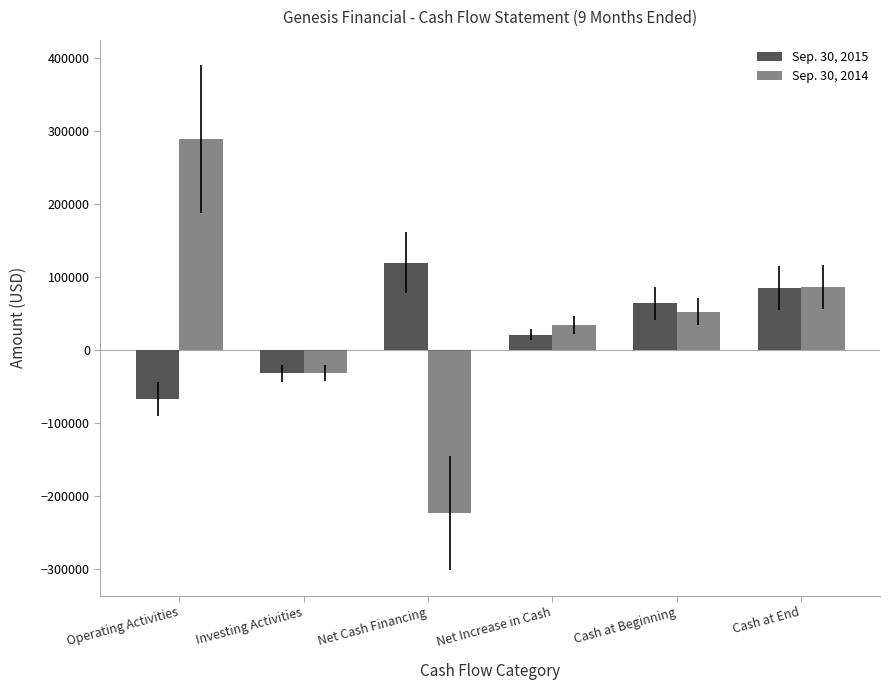

What is the label of the 1st bar from the right?

Cash at End